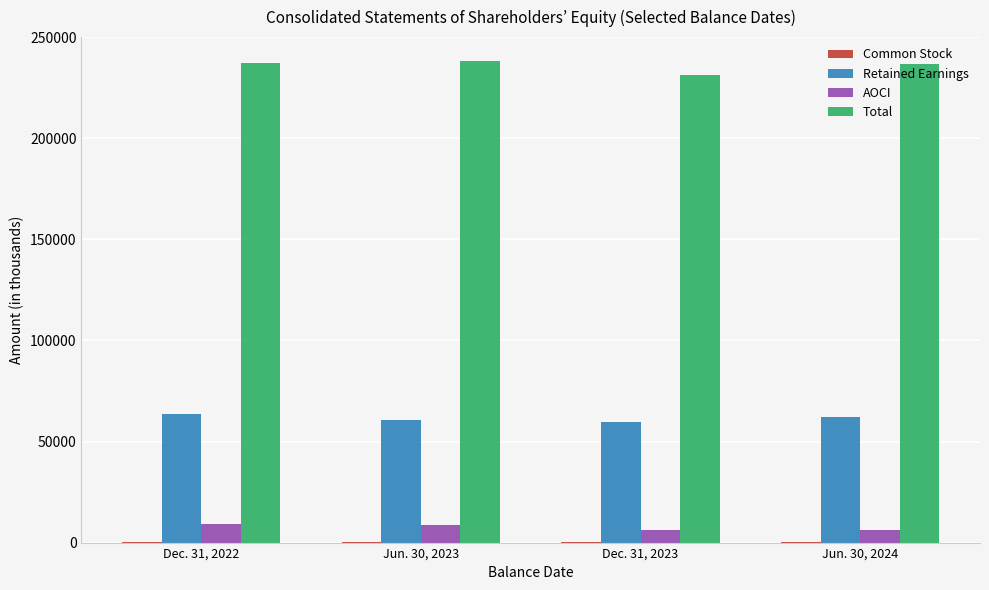

The value of Total at Dec. 31, 2023 is 316330. True or false?

False